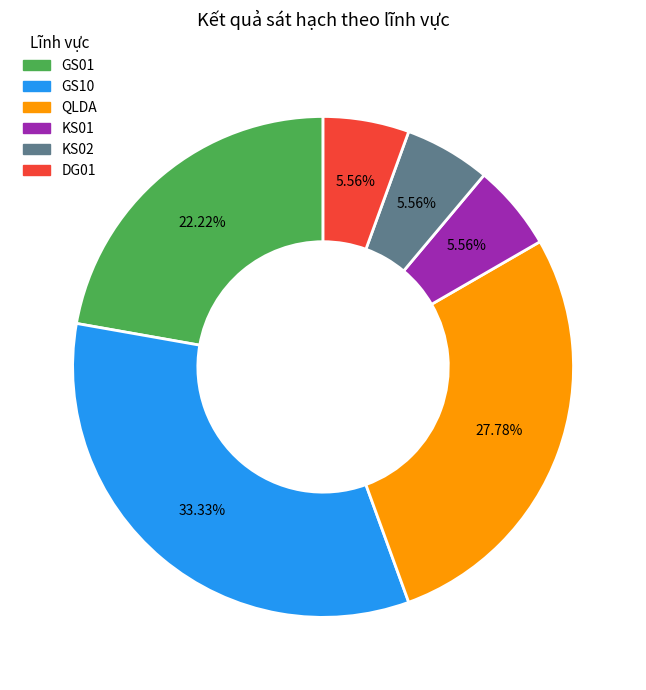

Is there a majority slice in this chart?

No